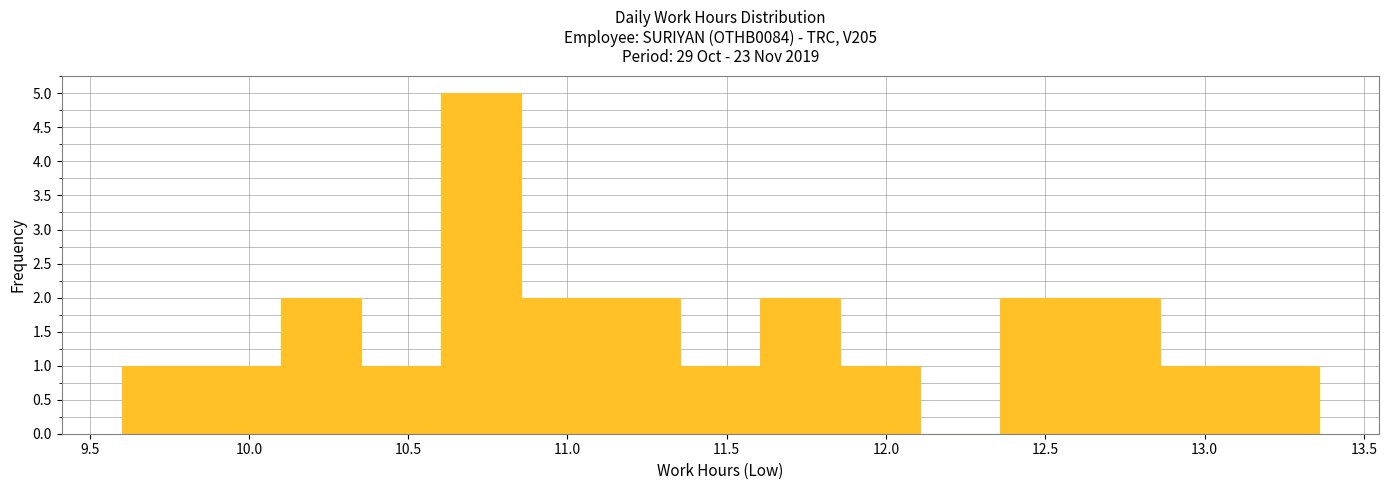

Reading left to right, transcribe this chart: for each bar, give the range it covers on the x-axis and its height. Neither the bar edges nor the heights are printed on the chart, so give them approximately, as read against the axes.

9.60 to 9.85: 1
9.85 to 10.10: 1
10.10 to 10.35: 2
10.35 to 10.60: 1
10.60 to 10.85: 5
10.85 to 11.10: 2
11.10 to 11.35: 2
11.35 to 11.60: 1
11.60 to 11.85: 2
11.85 to 12.10: 1
12.10 to 12.35: 0
12.35 to 12.60: 2
12.60 to 12.85: 2
12.85 to 13.10: 1
13.10 to 13.35: 1